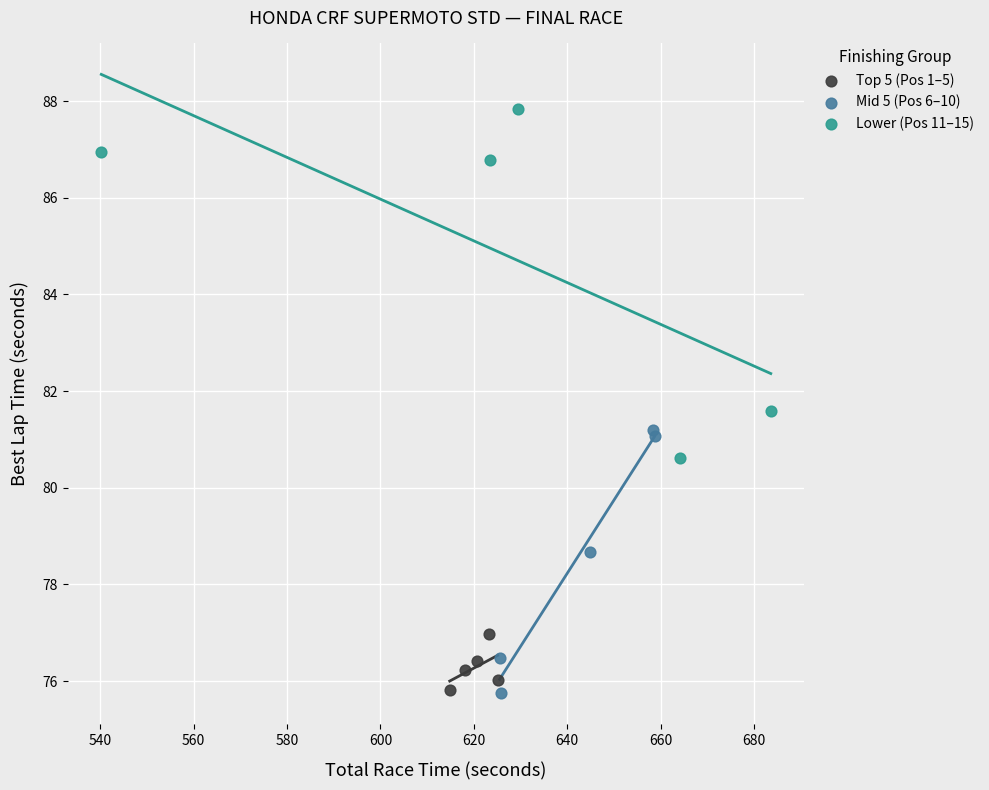

Which series has the widest spread of Y values?

Lower (Pos 11–15)